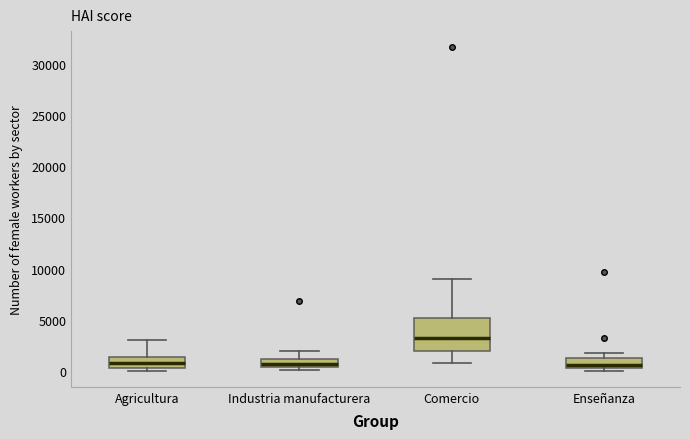

Where does the upper whisker of the box for Industria manufacturera end on the y-axis? The values are not printed on the chart, so give them approximately, as read against the axis.

2000